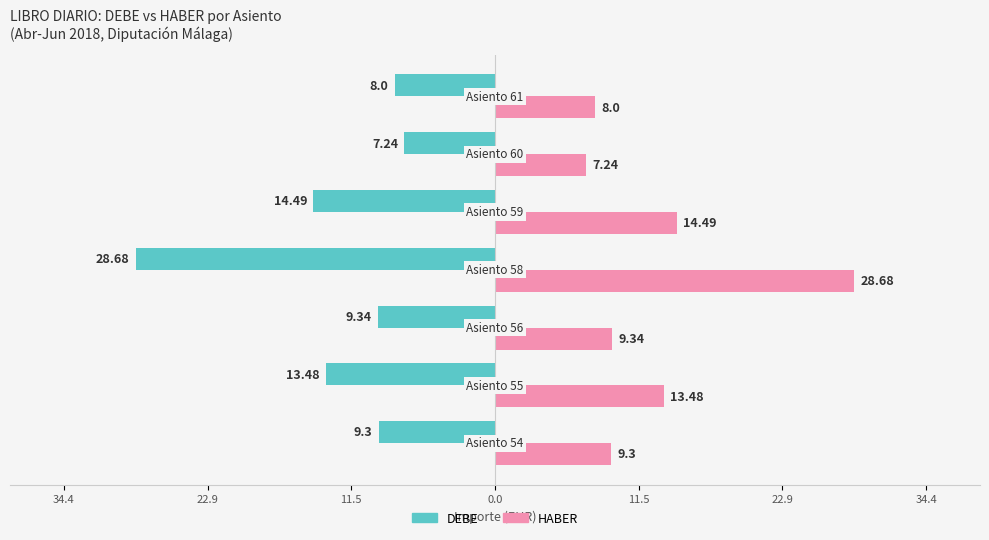

Which series has the largest range (max minus min)?

DEBE